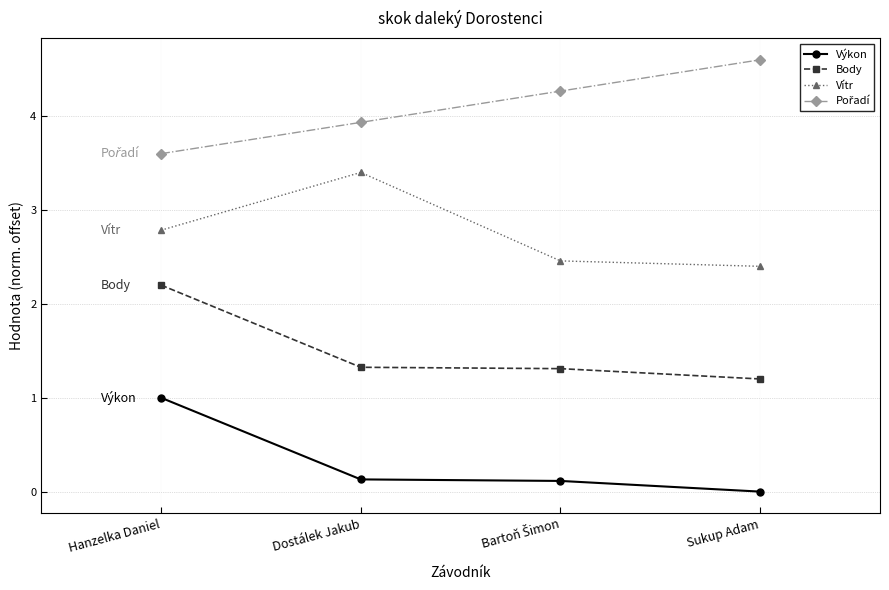

What is the label of the 2nd point from the left?

Dostálek Jakub